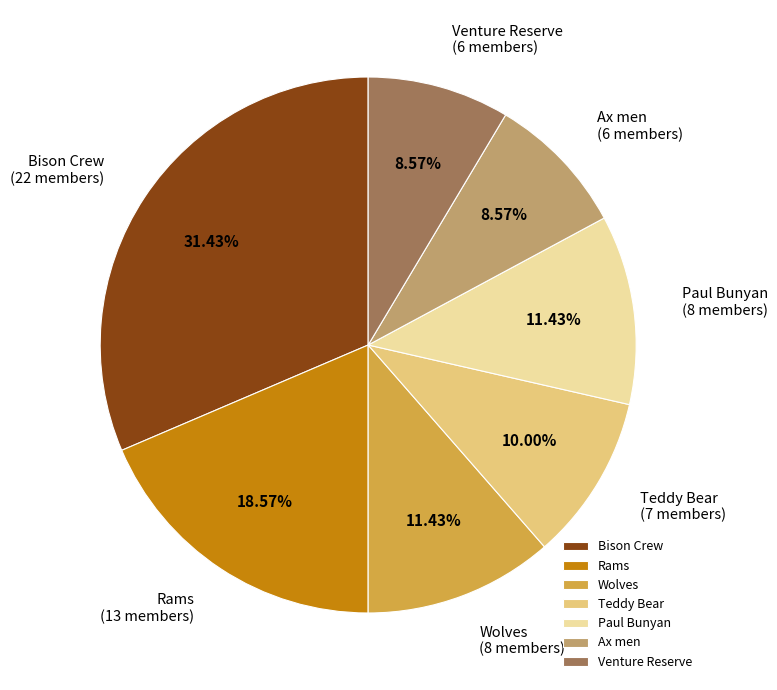

Between Rams and Venture Reserve, which is larger?

Rams